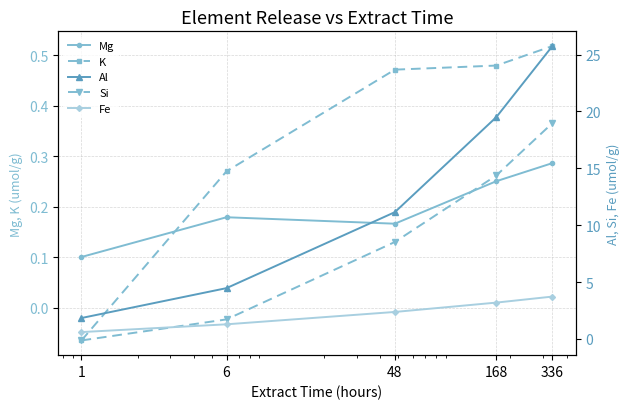

How many distinct data groups are displayed?

5